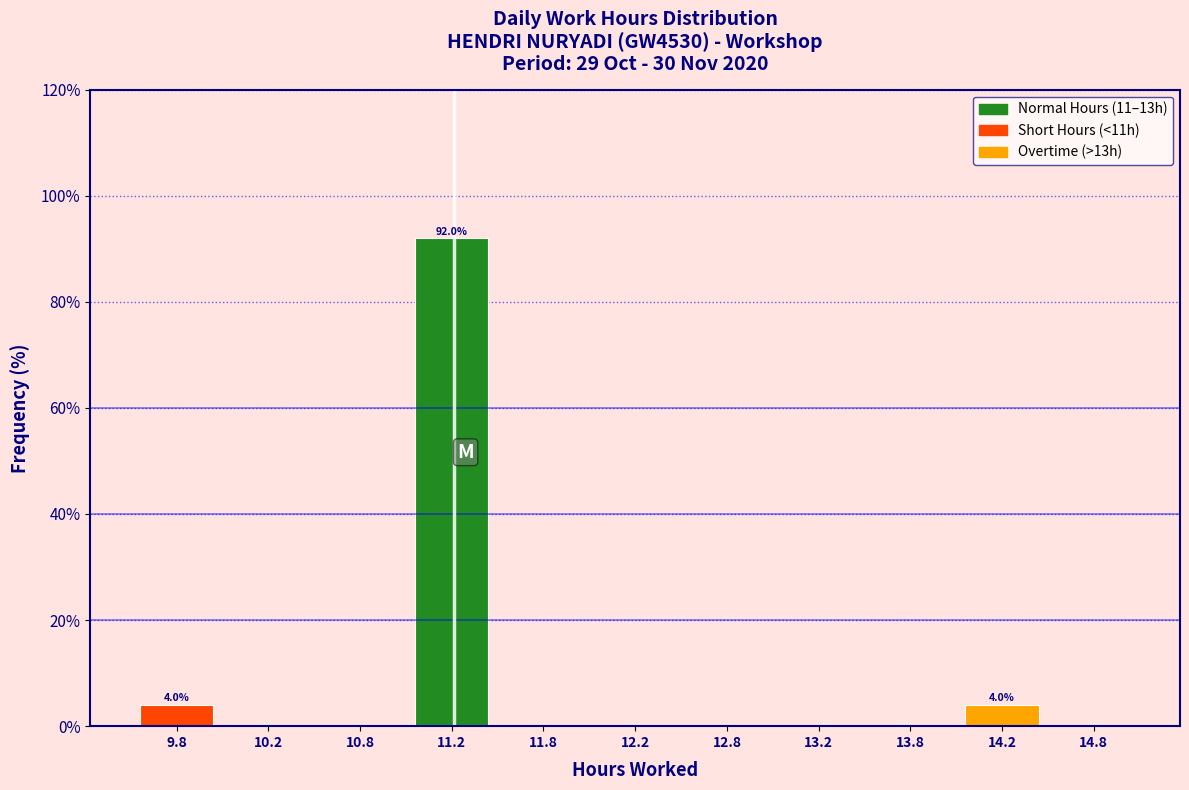

Over which range of the x-axis is the bar tallest?

11.0 to 11.5